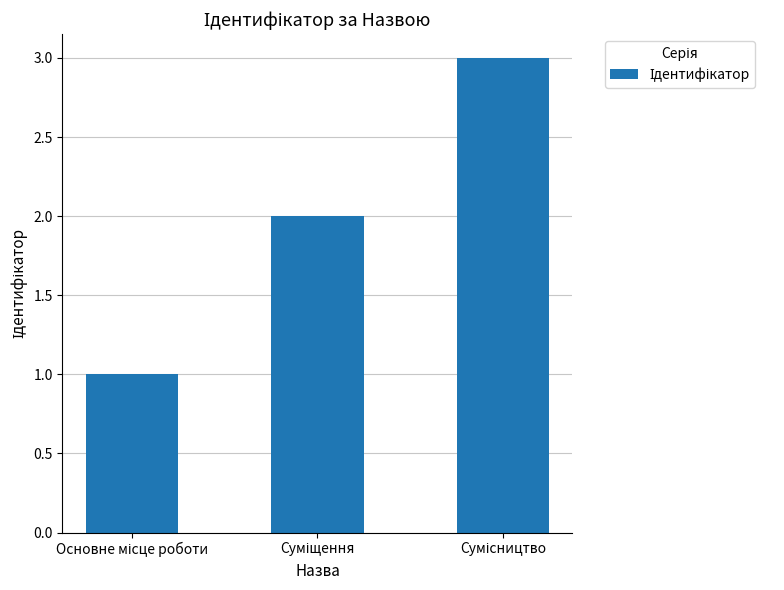

What is the maximum value shown in the chart?

3